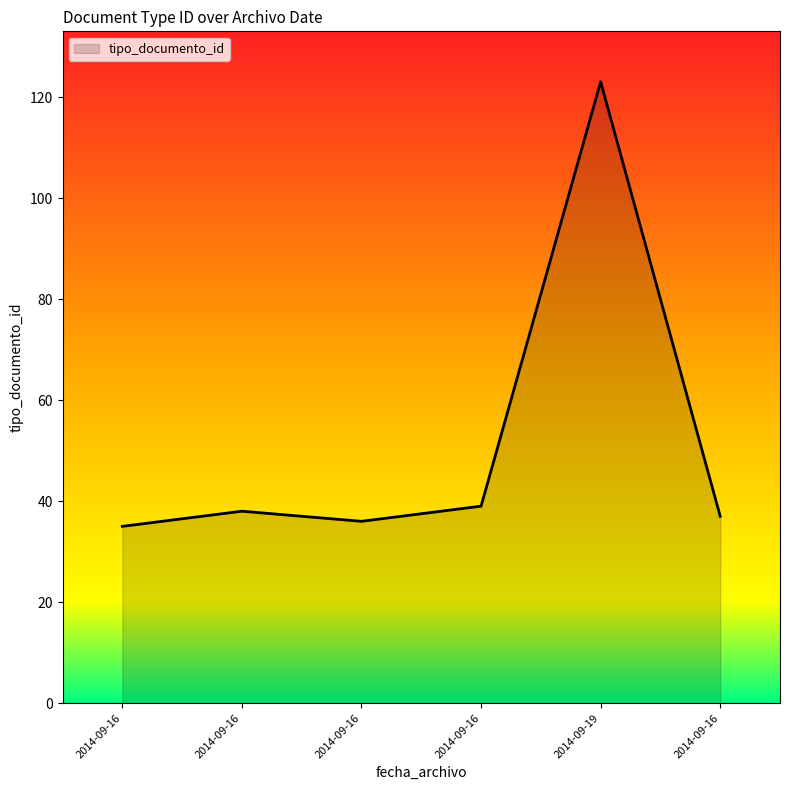

How many series are shown in this chart?

1